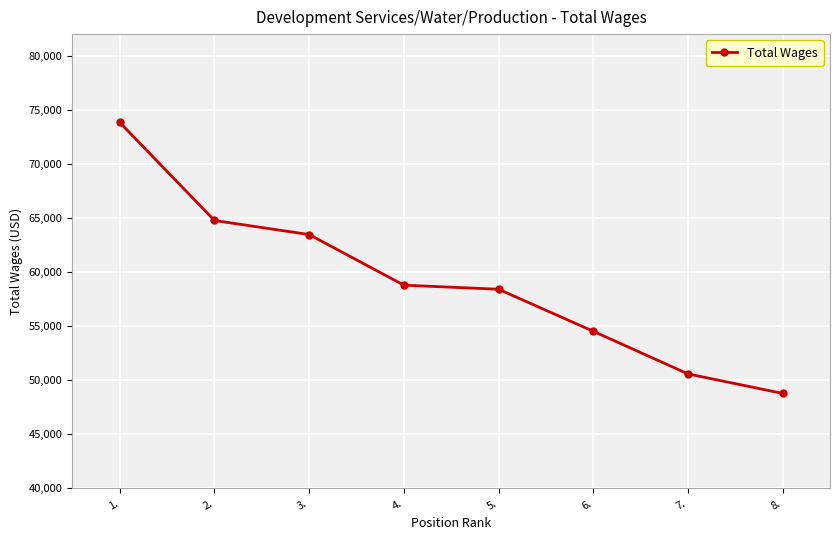

Is this an area chart (filled region under the line)?

No